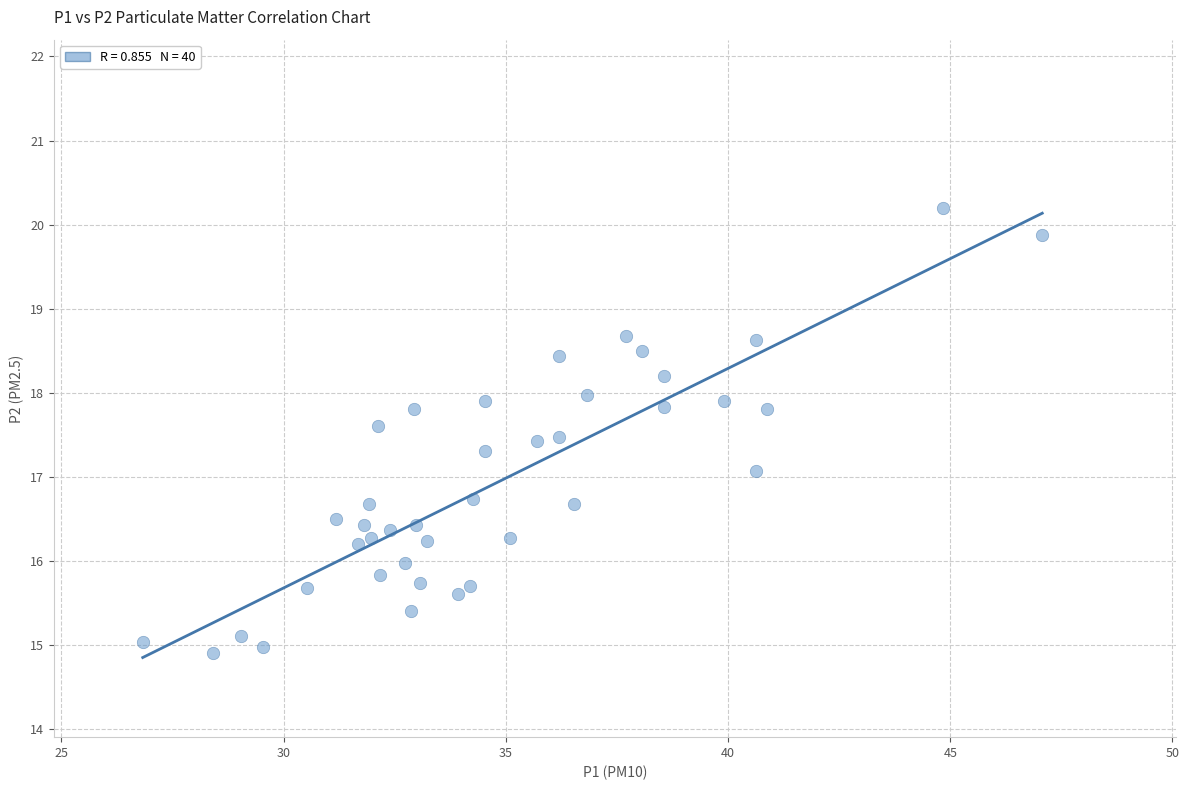

What is the range of Y values (max minus min)?

5.3